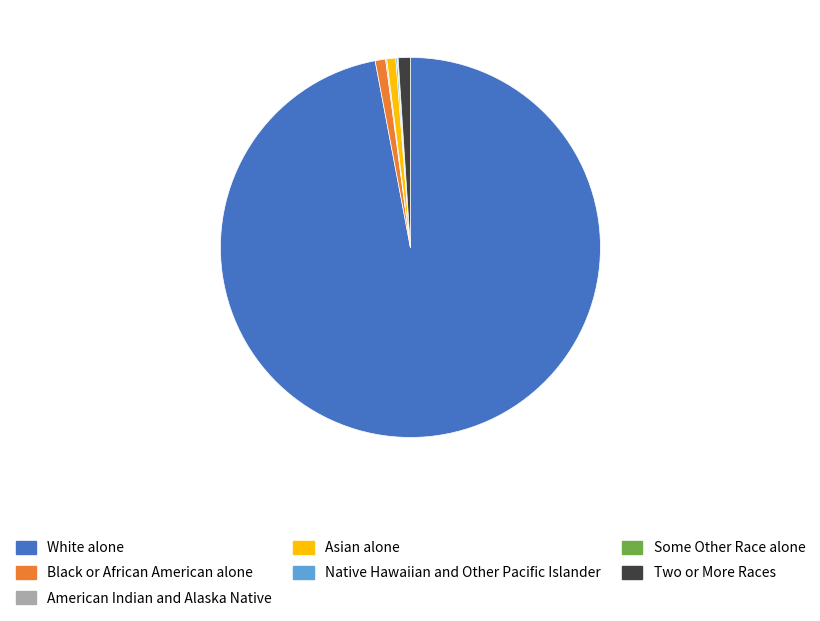

Which category has the biggest portion of the pie?

White alone